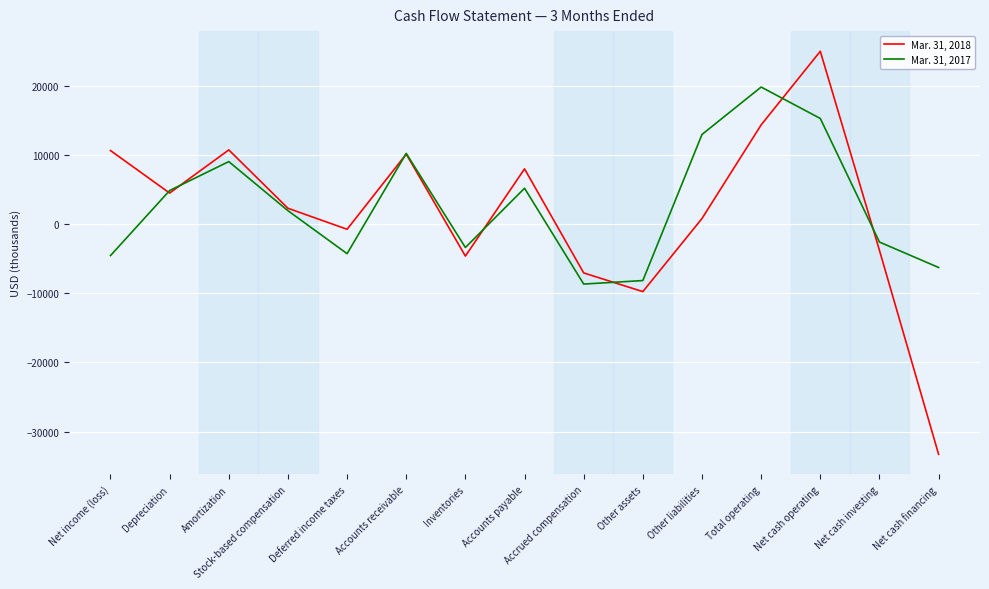

At which label does Mar. 31, 2018 reach its peak?

Net cash operating